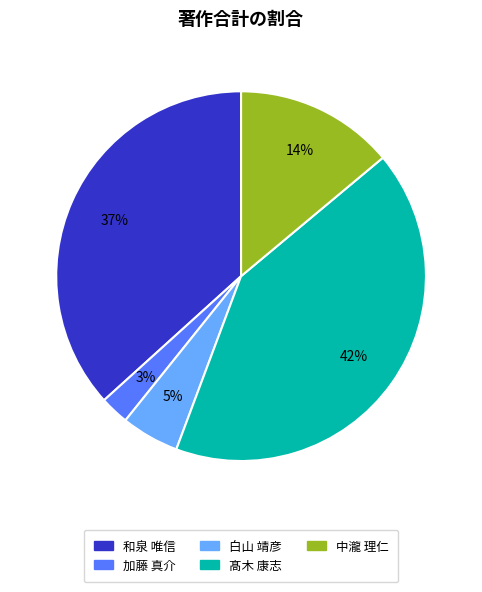

To the nearest percent, what percentage of the pie is 白山 靖彦?

5%